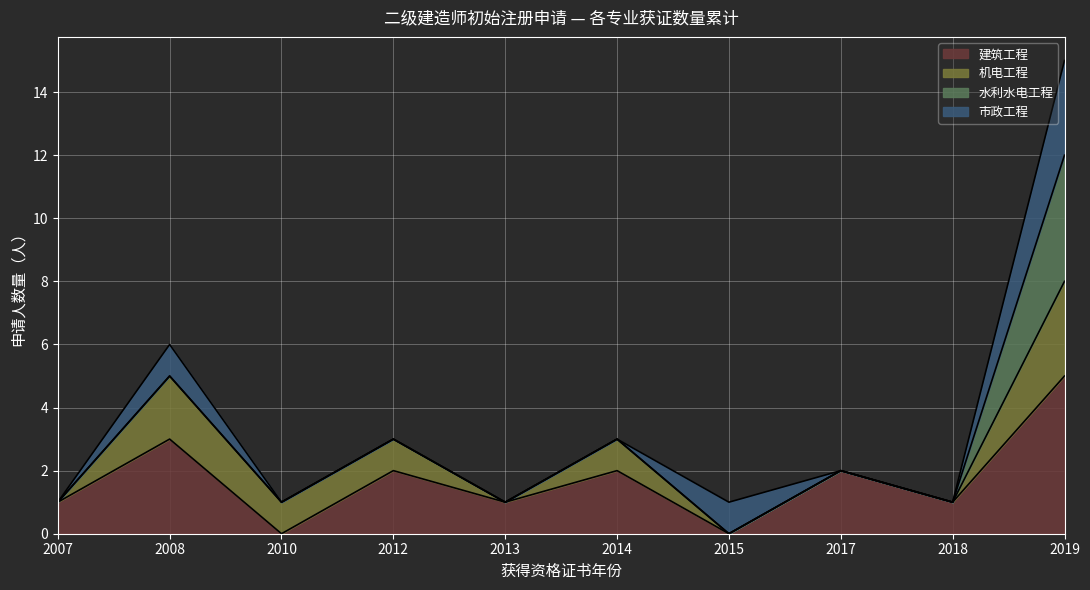

At which category is the sum across all series the highest?

2019